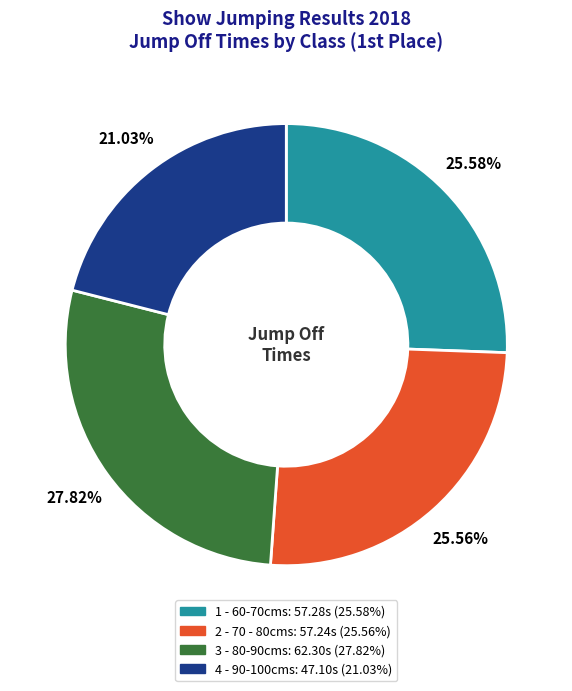

Approximately how many times larger is the value at 3 - 80-90cms compared to 2 - 70 - 80cms?

1.1